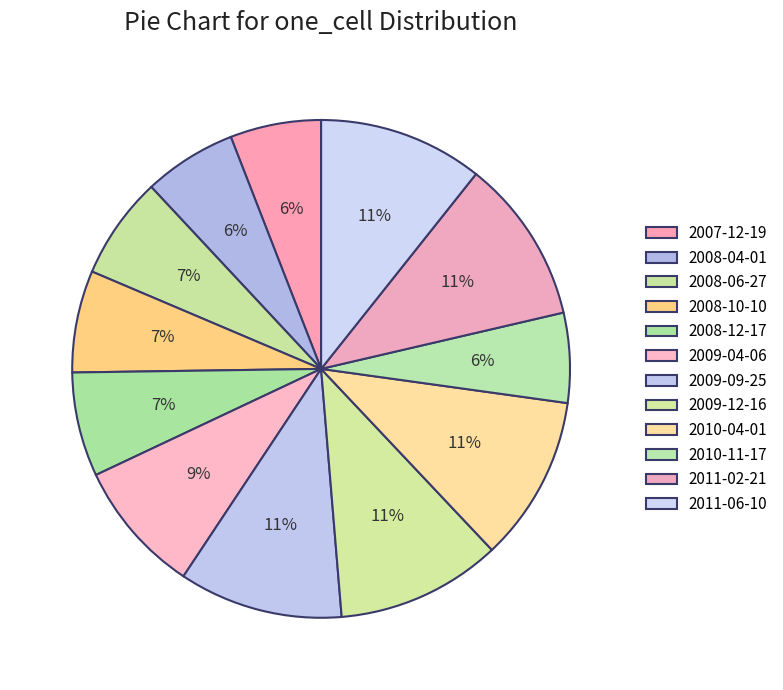

How many segments does this pie chart have?

12